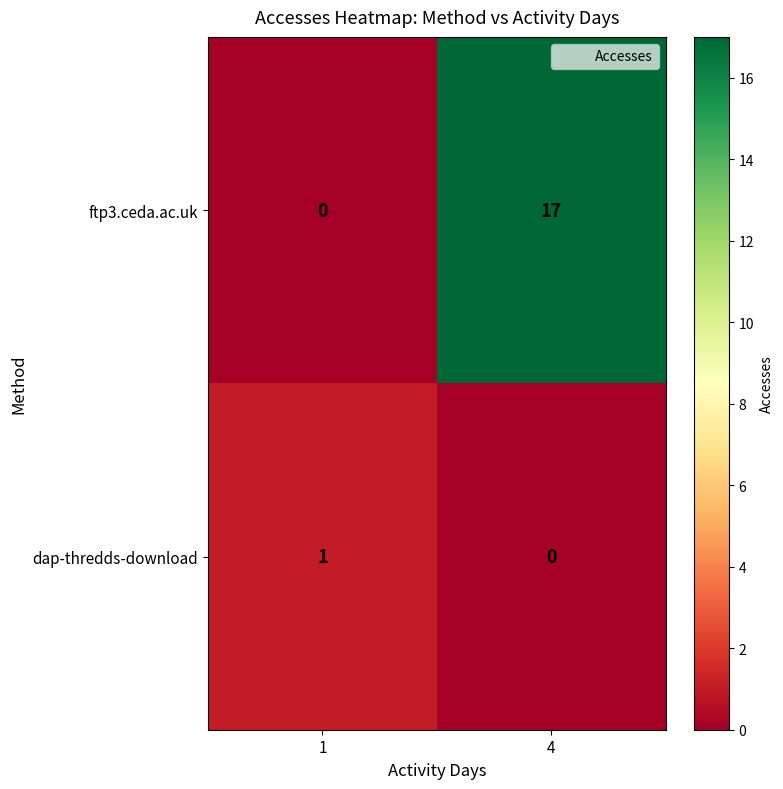

Reading left to right, list all the values displayed in this chart.

ftp3.ceda.ac.uk: 0	17
dap-thredds-download: 1	0